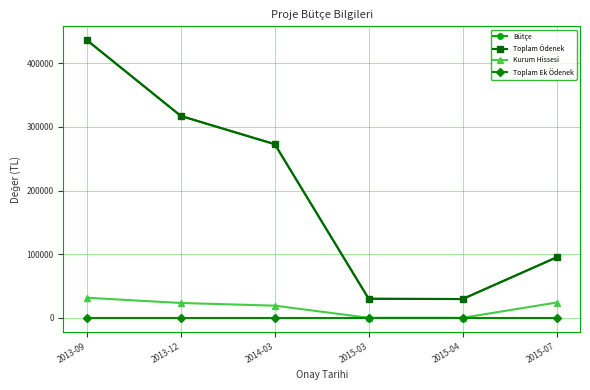

At which label does Toplam Ödenek first exceed 272947?

2013-09